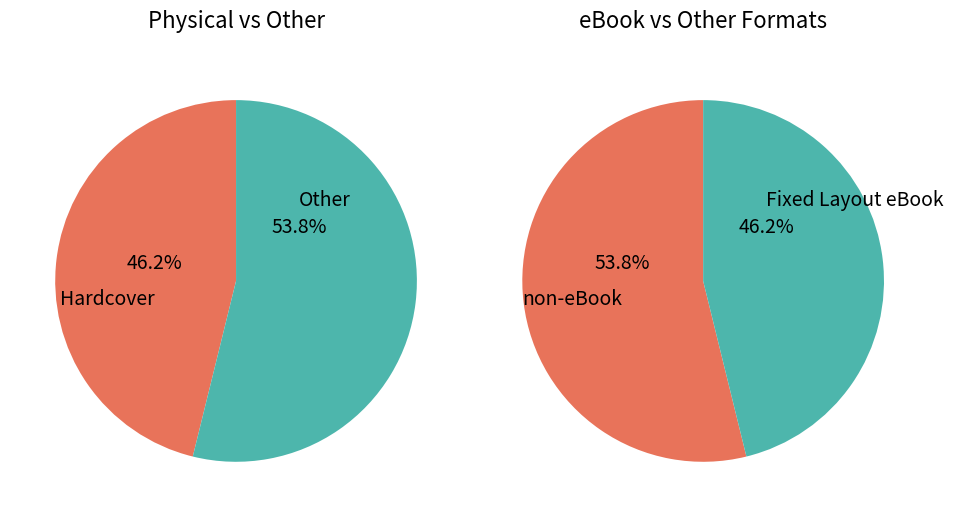

Is it true that Hardcover is 46% of the pie?

True